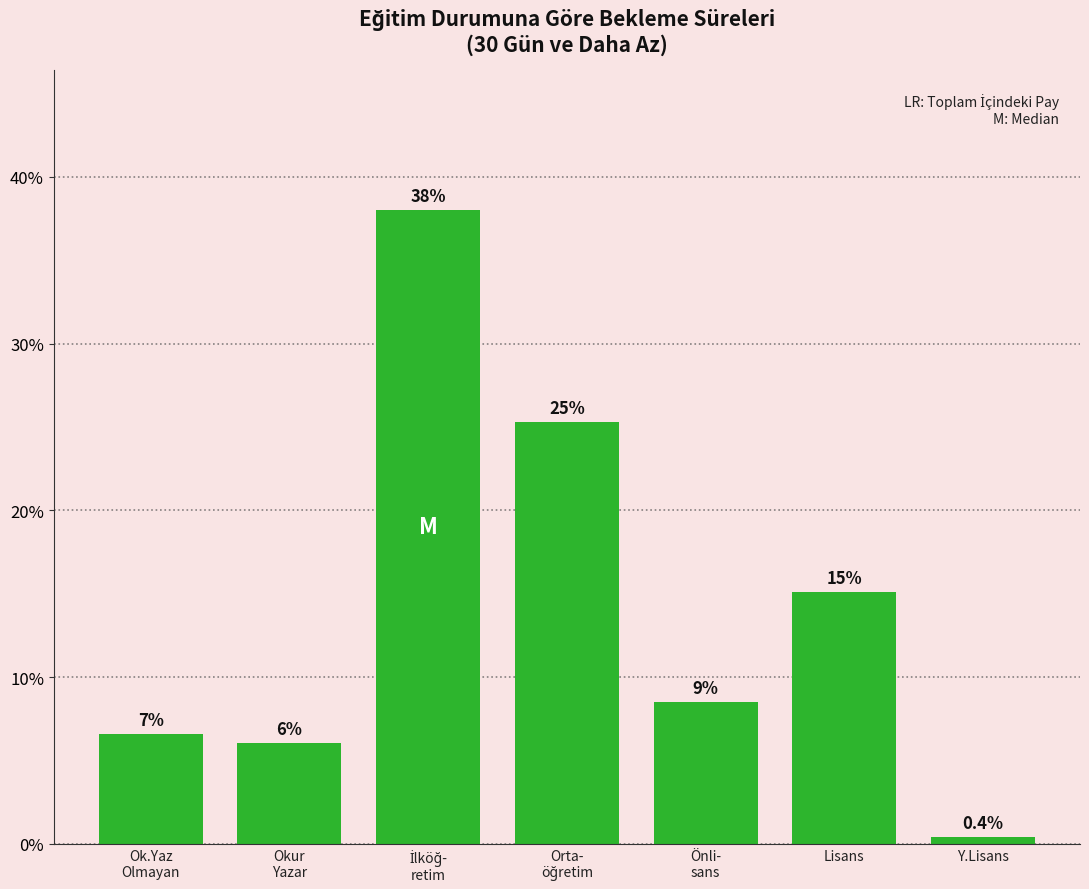

Does the chart contain stacked bars?

No